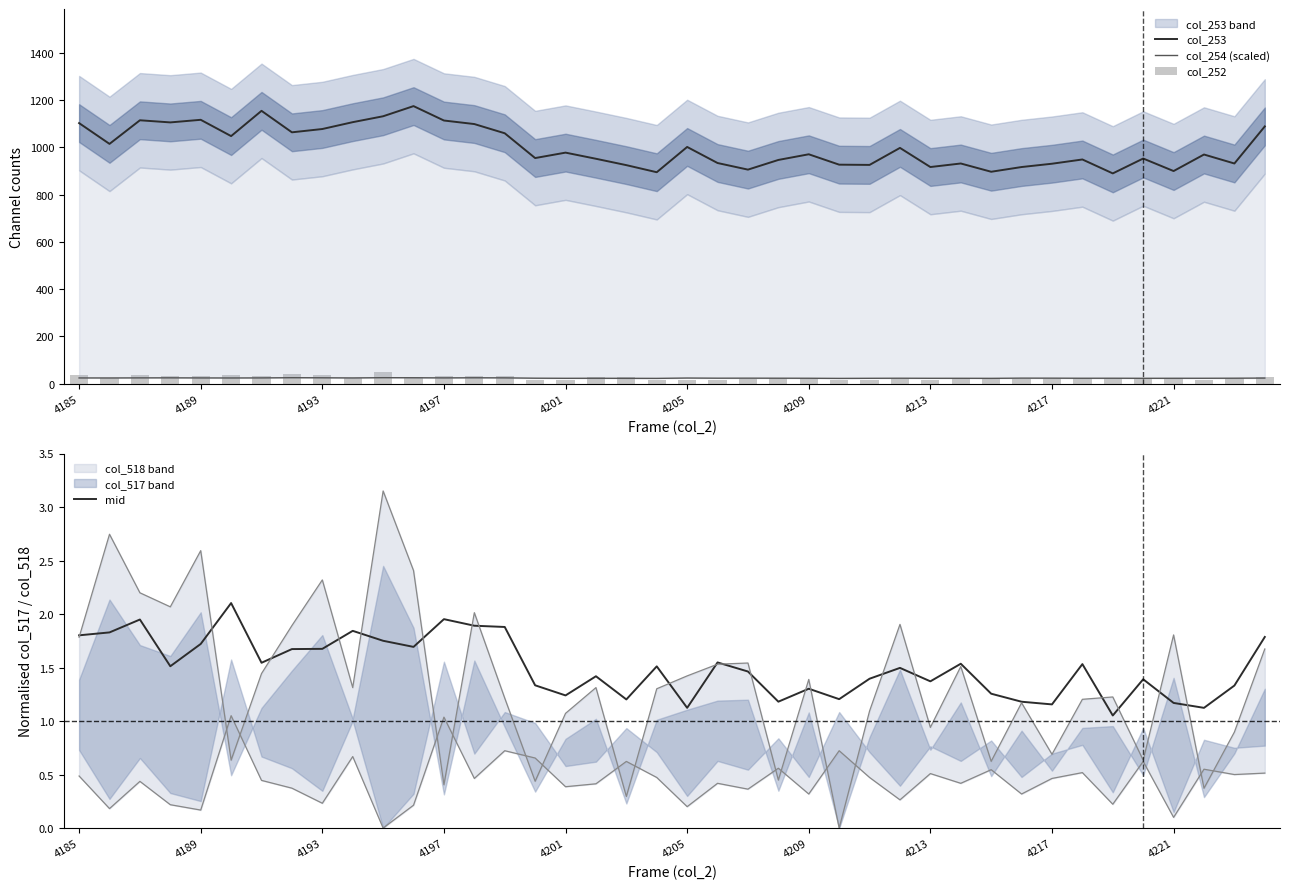

What is the difference between the maximum and minimum values in the col_253 series?

285